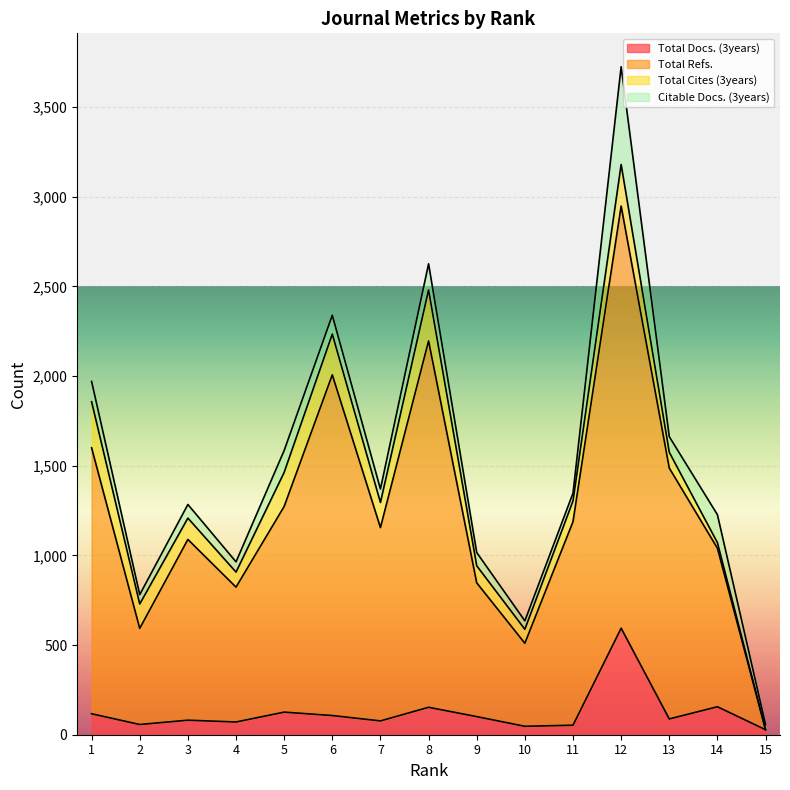

What is the difference between the second highest and second lowest values in the Total Docs. (3years) series?

109